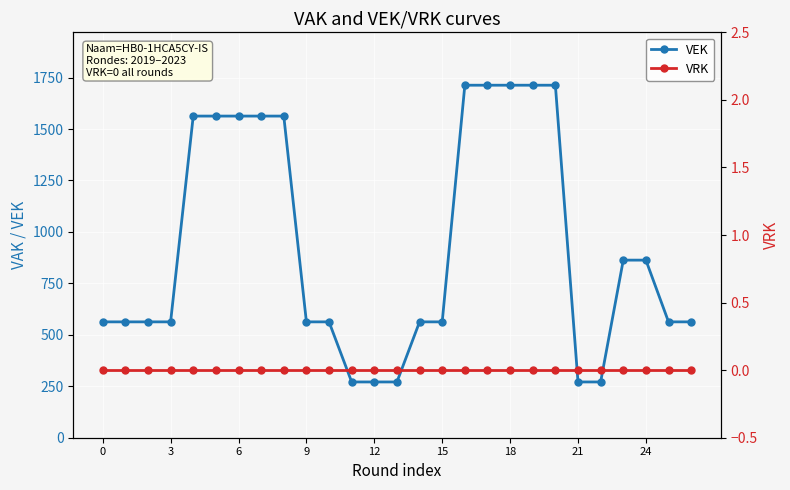

Is this an area chart (filled region under the line)?

No